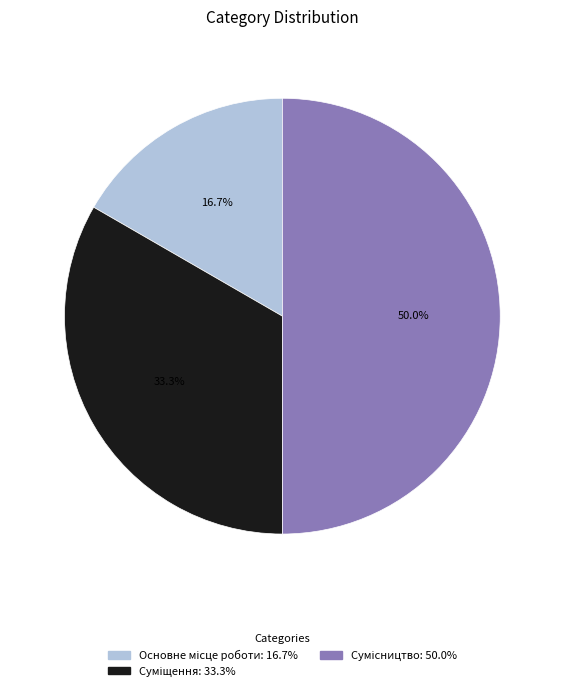

Does Сумісництво represent more than half of the total?

No